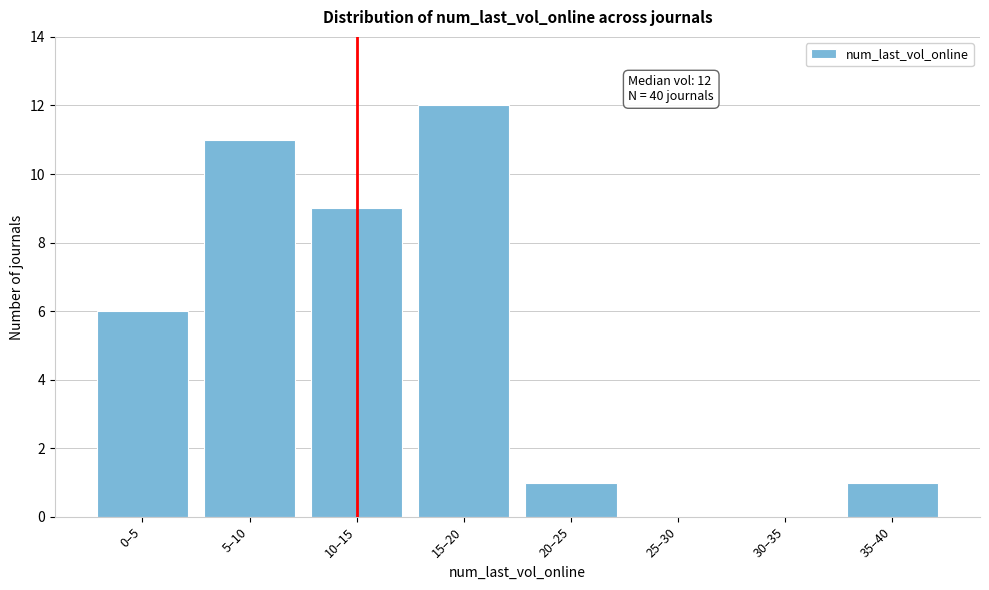

Reading left to right, what are all the values shown in this chart?

0–5=6	5–10=11	10–15=9	15–20=12	20–25=1	25–30=0	30–35=0	35–40=1